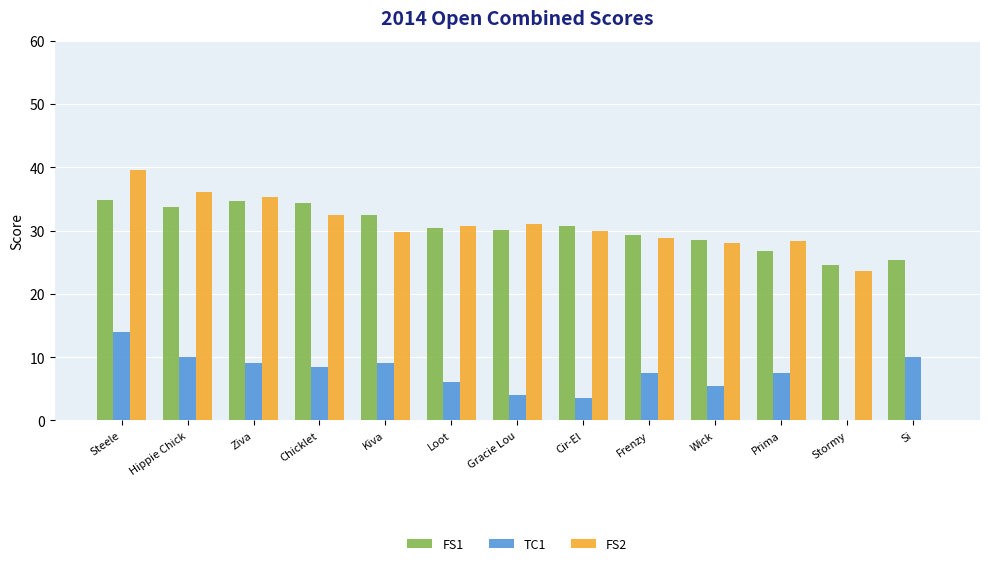

The value of FS1 at Cir-El is 30.8. True or false?

True